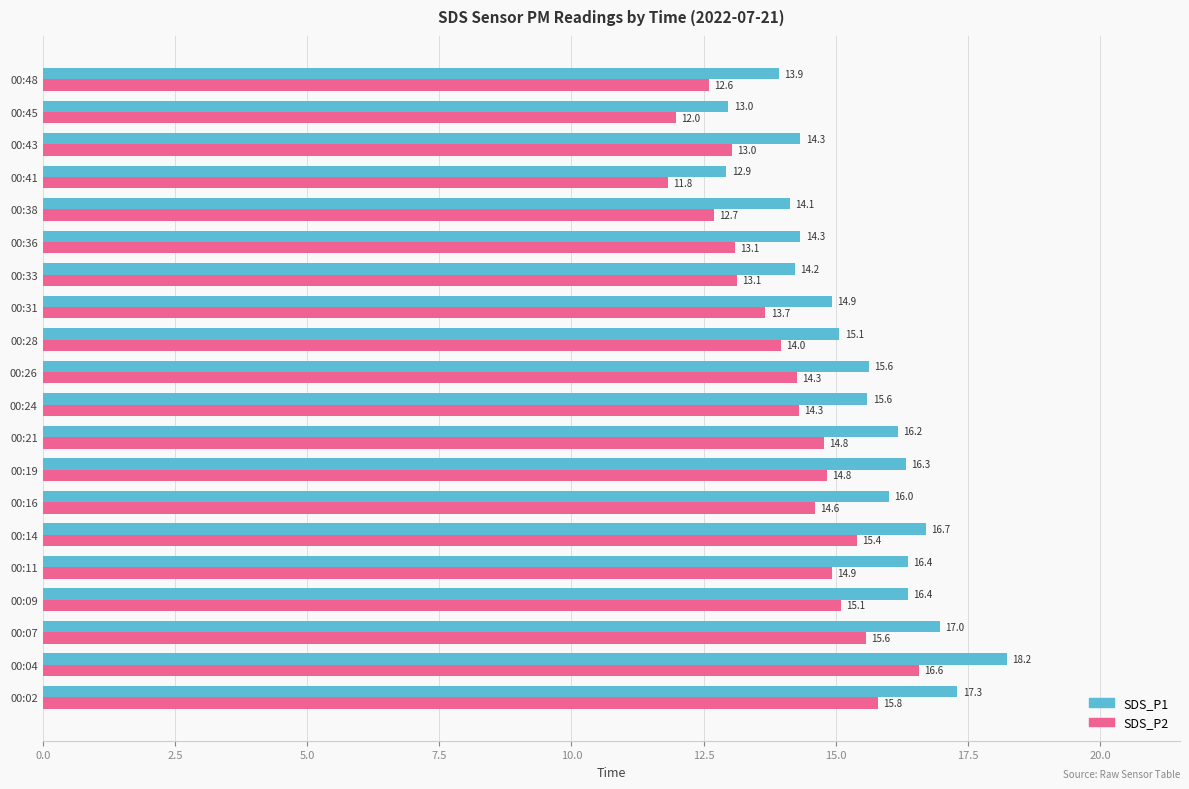

At which category is the sum across all series the highest?

00:04